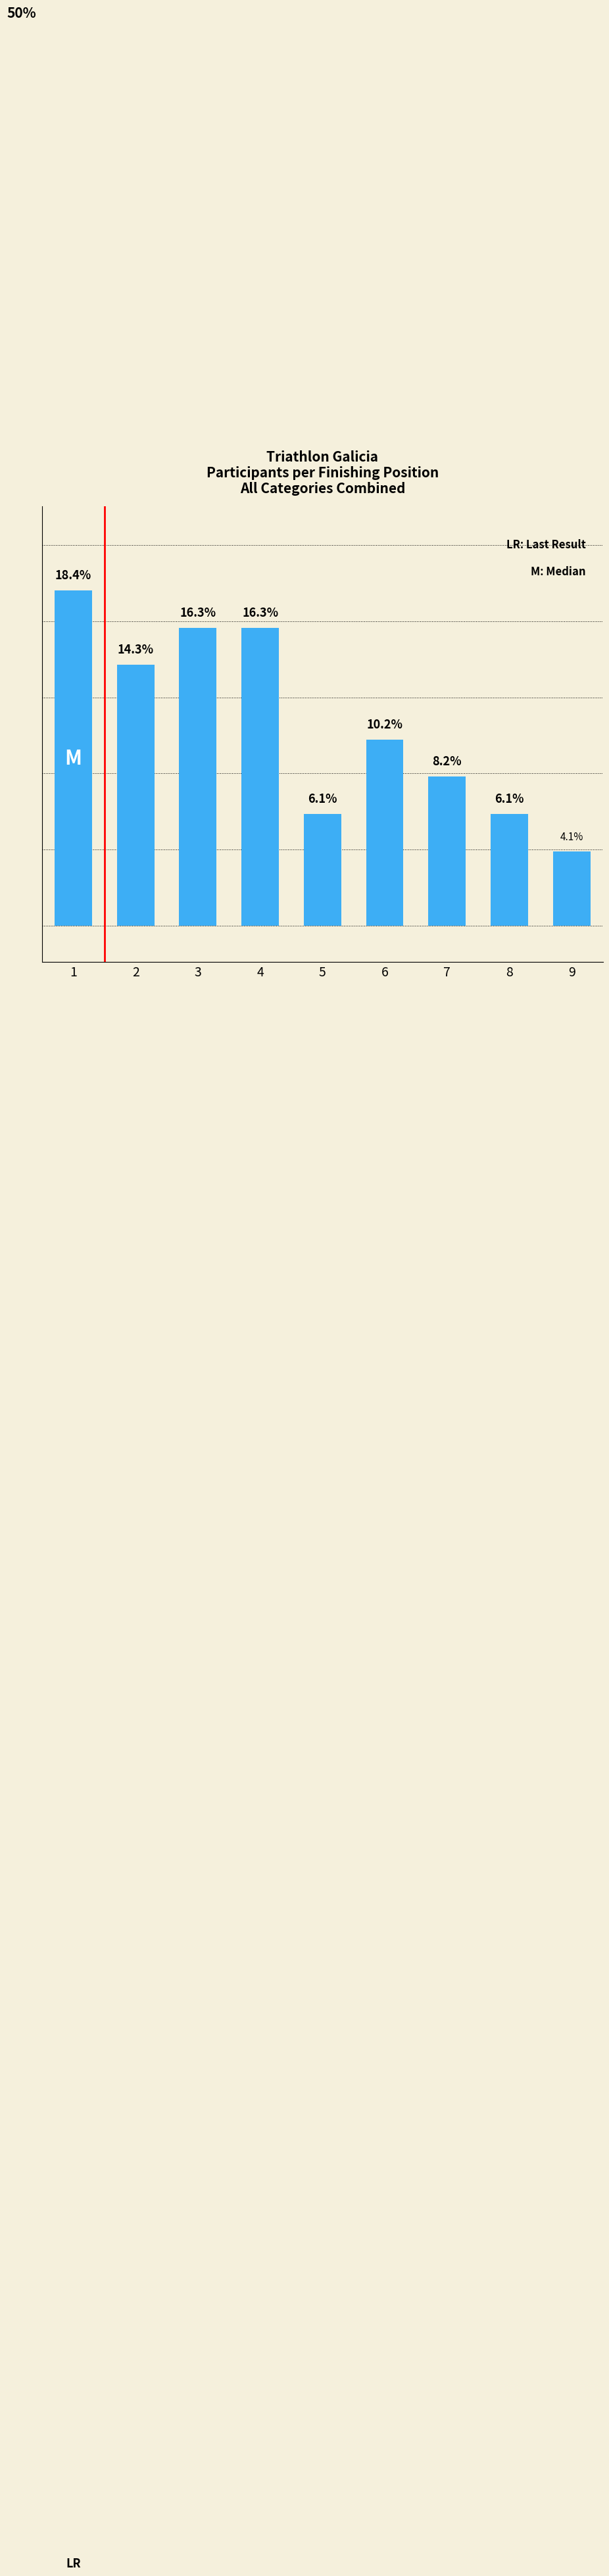

Does the chart contain any negative values?

No